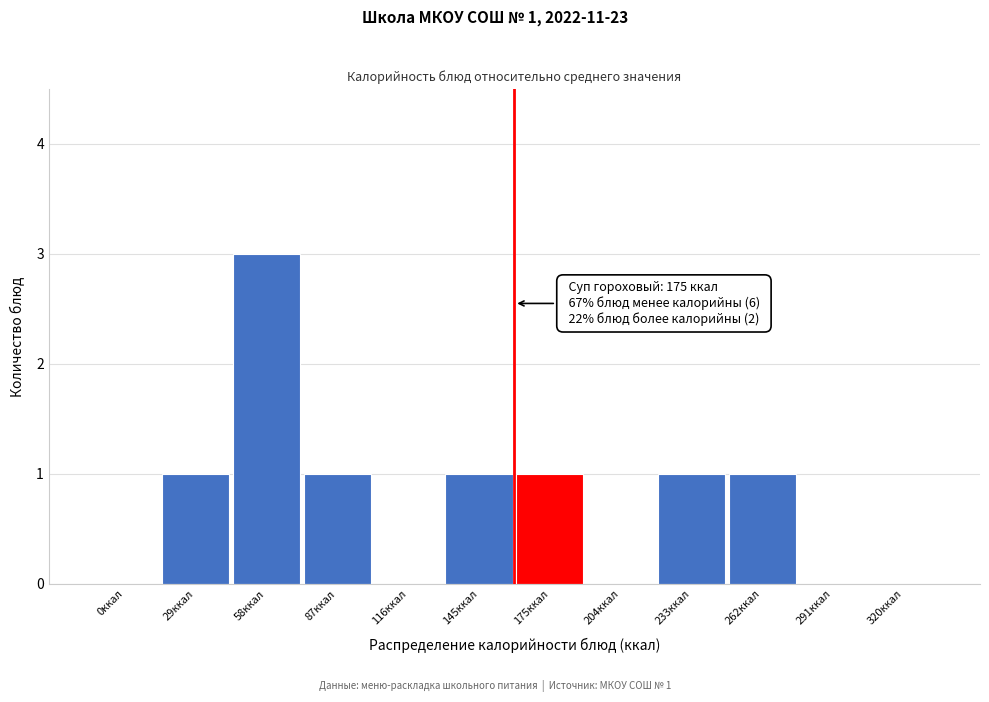

Reading right to left, transcribe all the data shown in this chart.

320ккал=0	291ккал=0	262ккал=1	233ккал=1	204ккал=0	175ккал=1	145ккал=1	116ккал=0	87ккал=1	58ккал=3	29ккал=1	0ккал=0